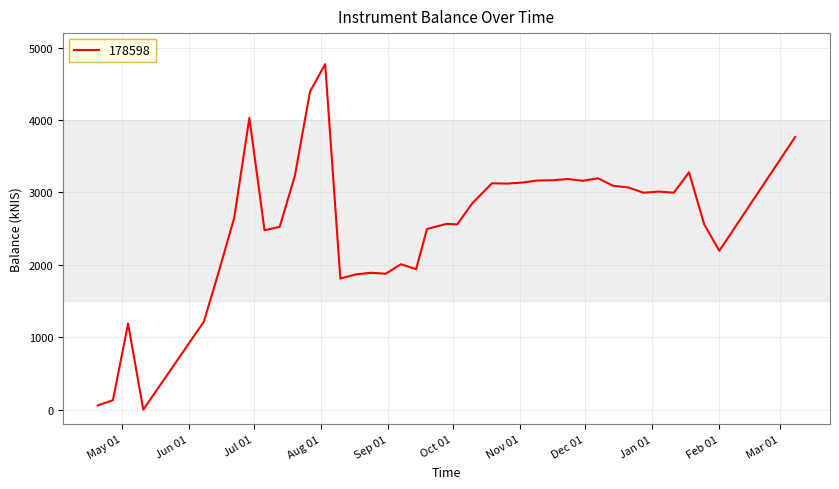

How many series are shown in this chart?

1